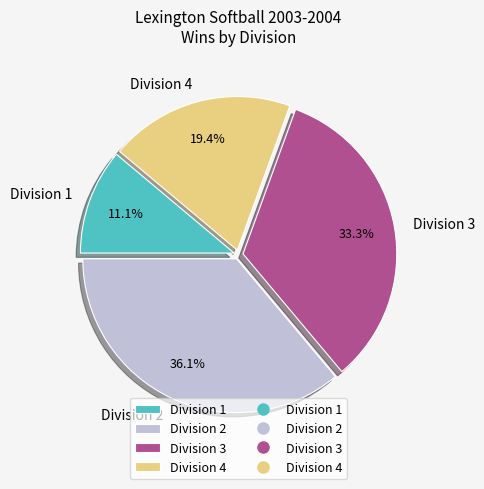

What is the ratio of the value at Division 1 to the value at Division 4?

0.6